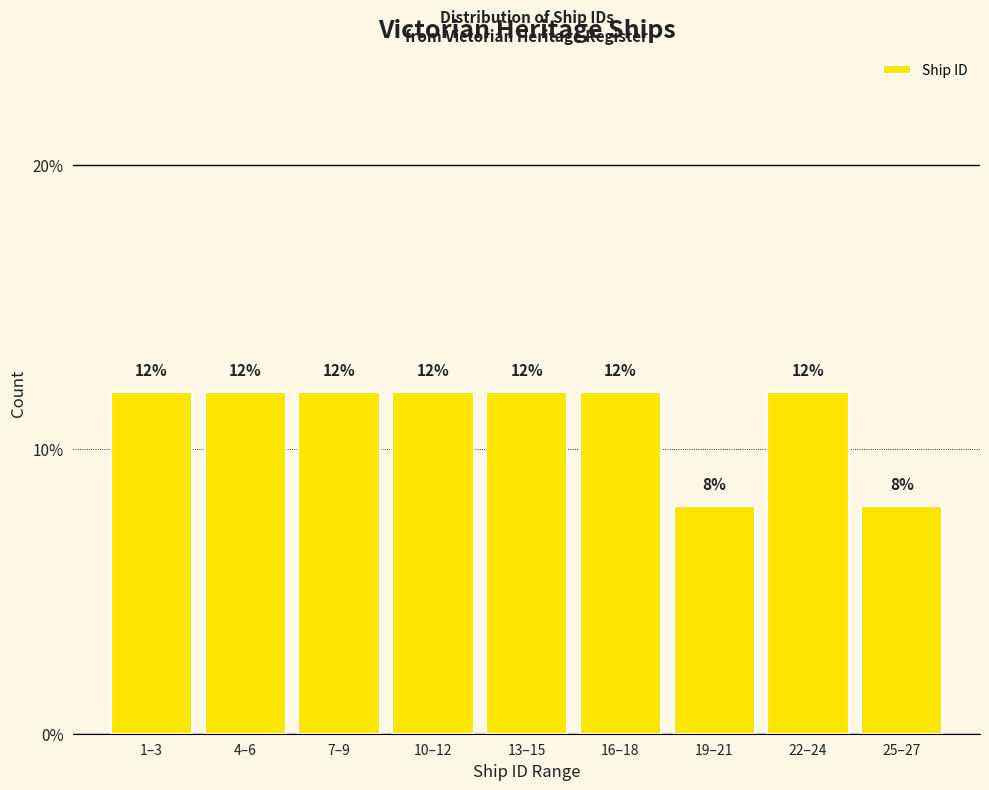

Reading right to left, list all the values displayed in this chart.

8	12	8	12	12	12	12	12	12